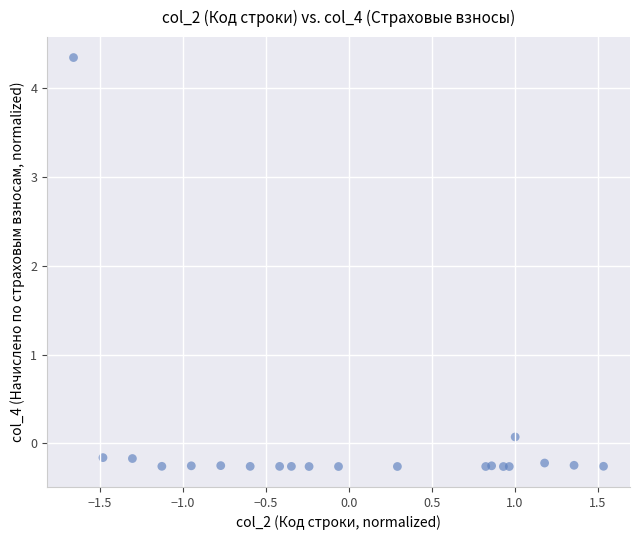

What is the range of Y values (max minus min)?

4.6